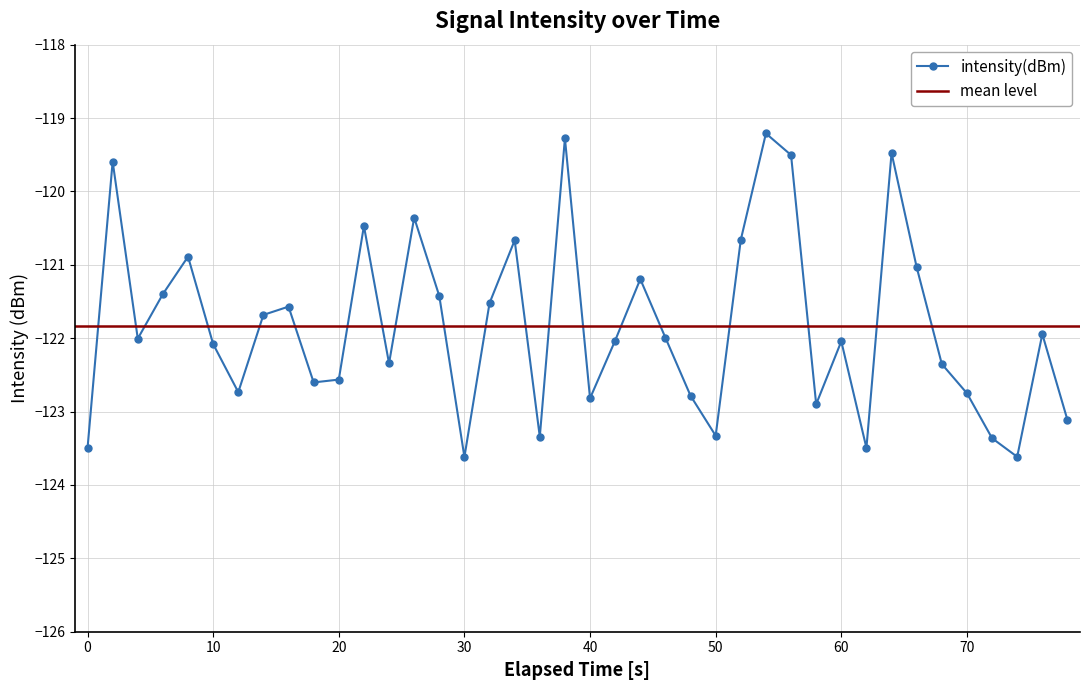

What is the lowest value of the intensity(dBm) series?

-123.6